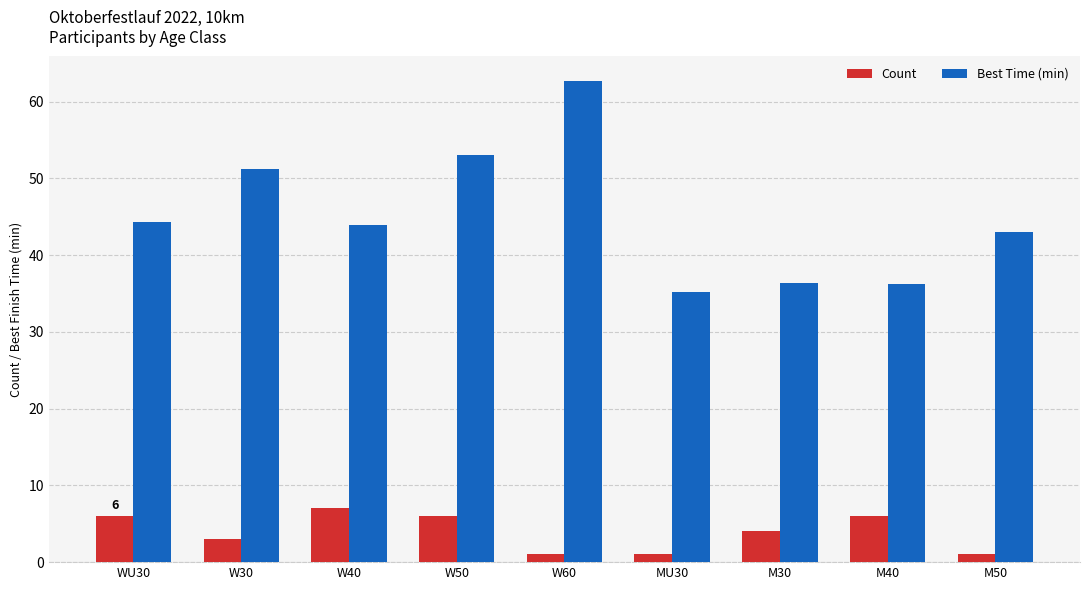

Which series has the largest total across all categories?

Best Time (min)